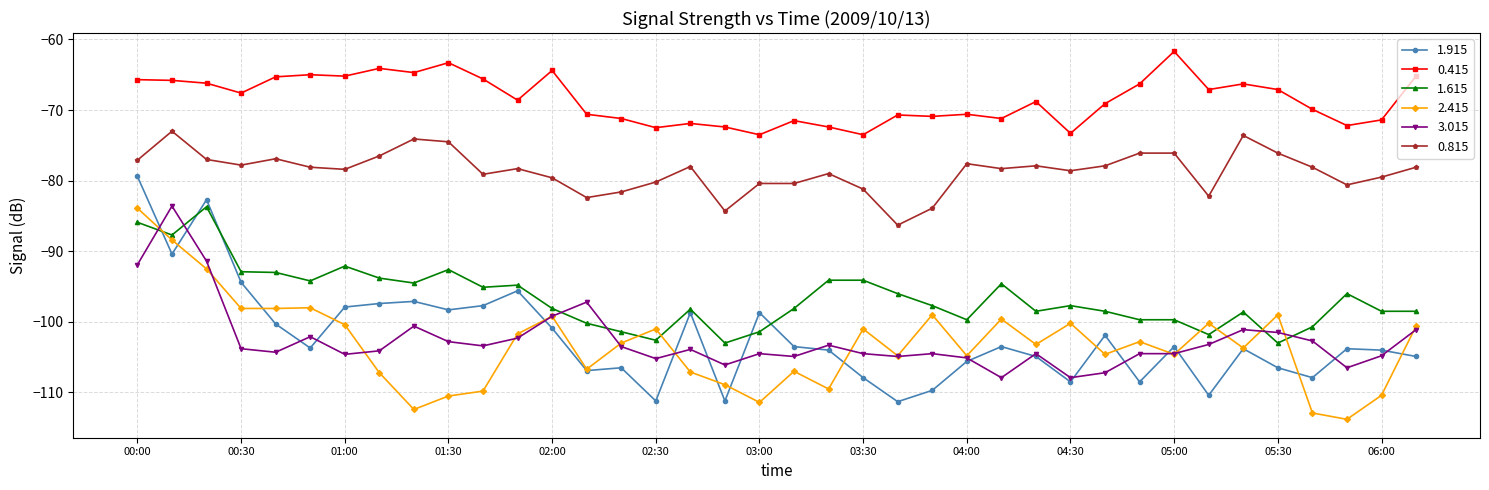

What is the highest value of the 1.615 series?

-83.7